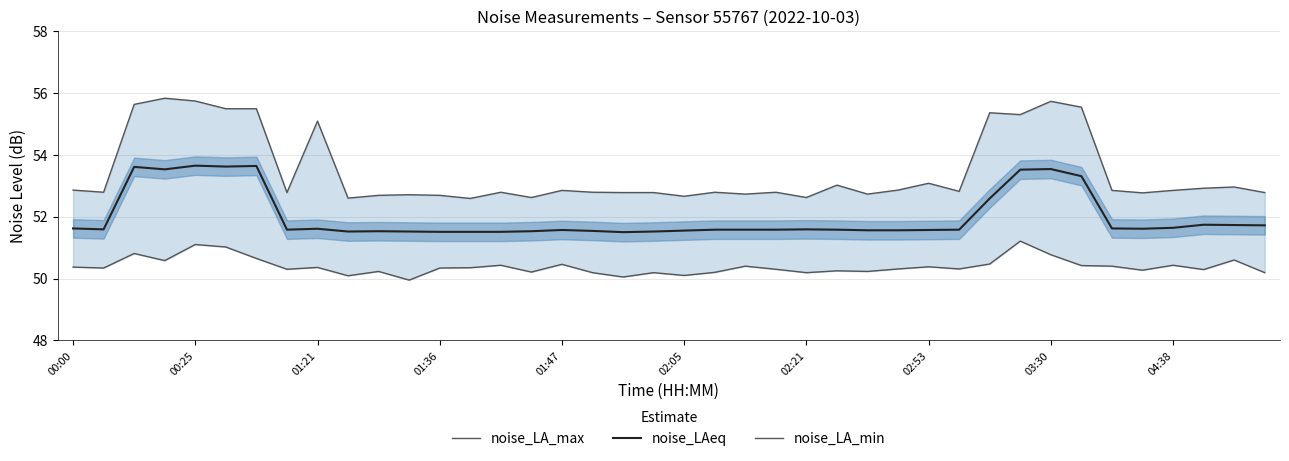

How many lines are shown in the chart?

3